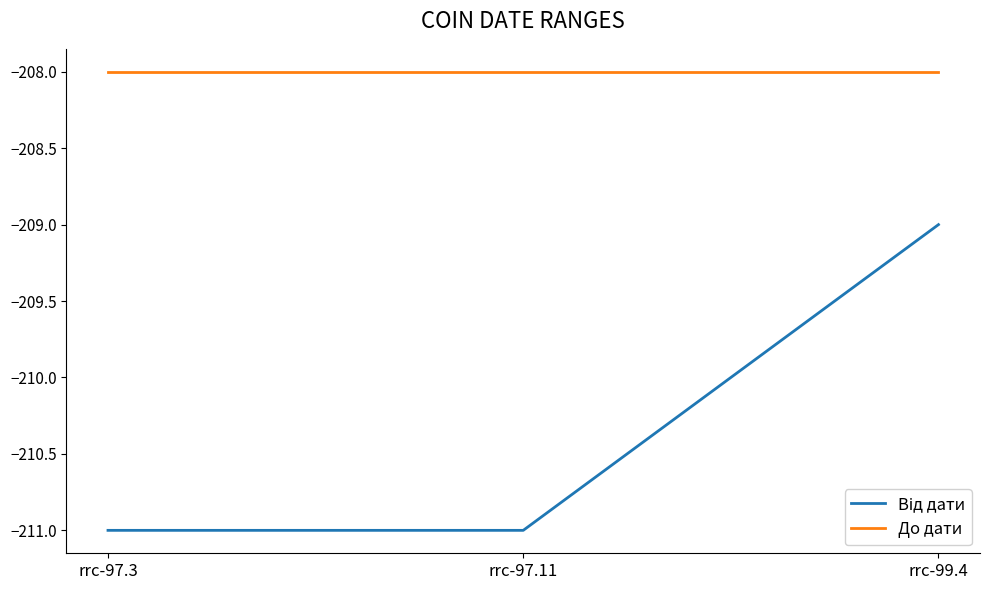

What is the smallest value displayed?

-211